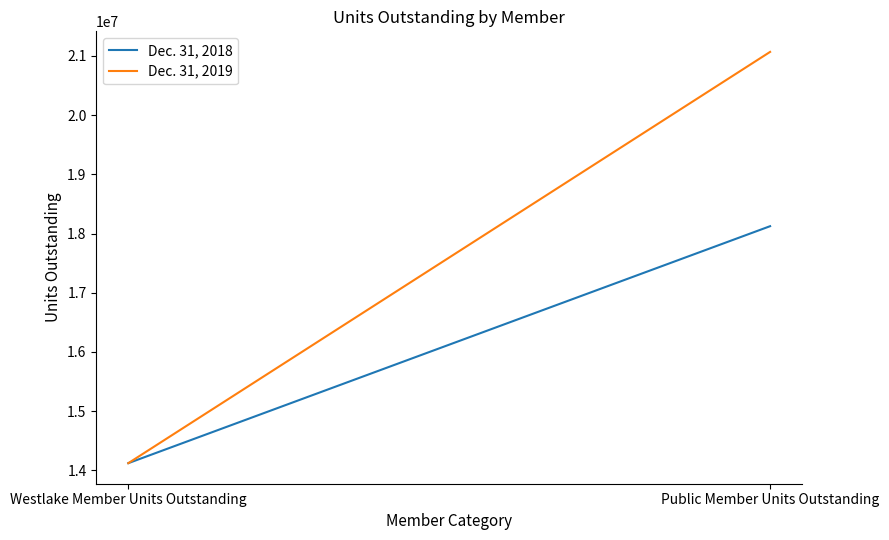

List the series in order of their peak value, highest first.

Dec. 31, 2019, Dec. 31, 2018